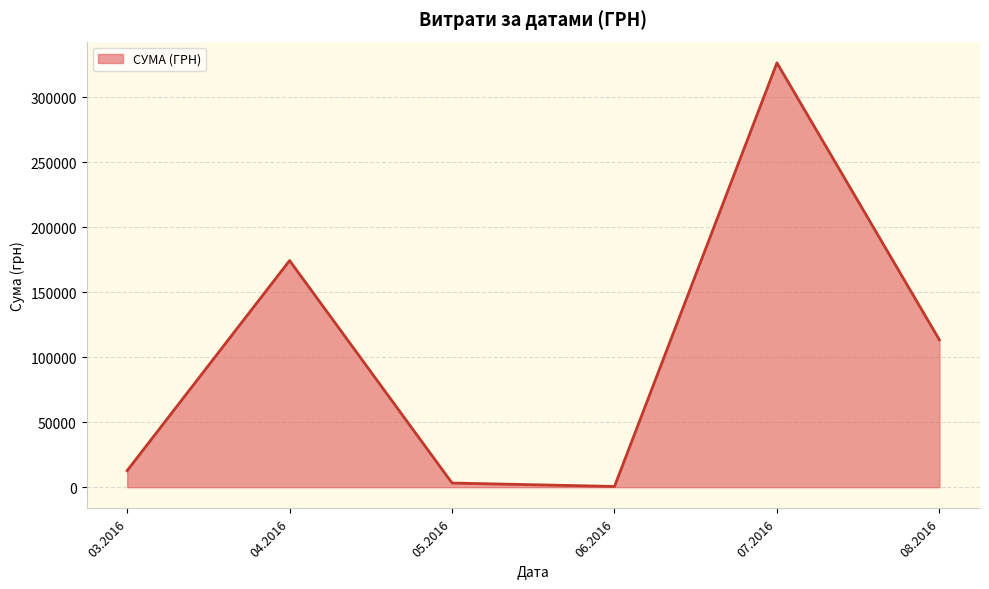

Approximately how many times larger is the value at 08.2016 compared to 04.2016?

0.7